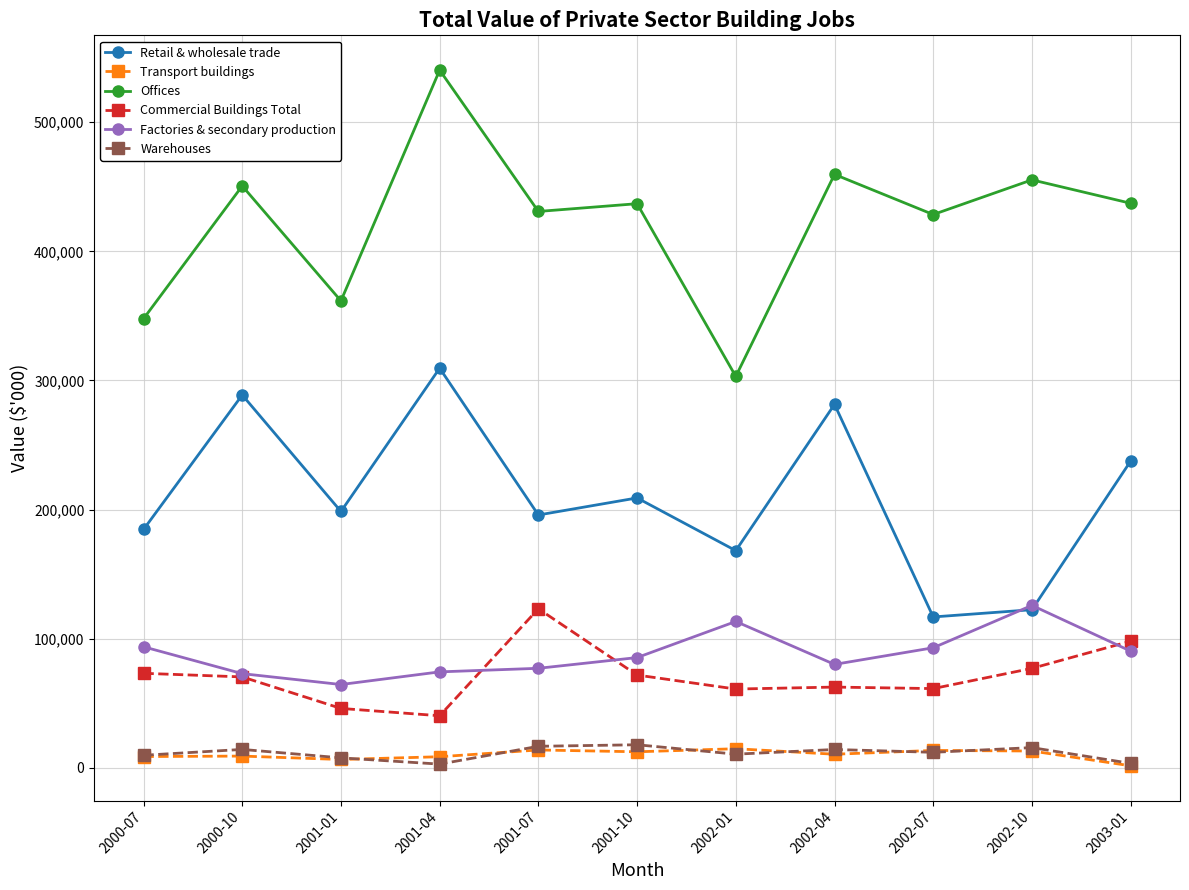

How many data points in Retail & wholesale trade are less than 198565?

5